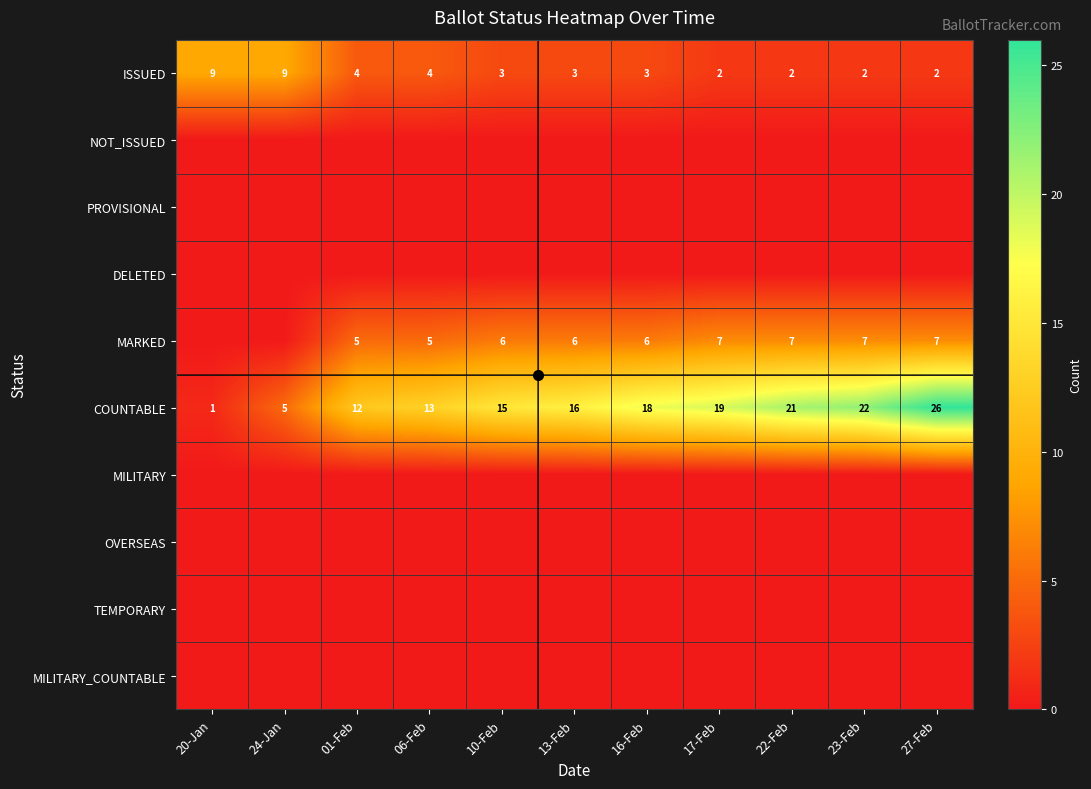

What is the total value across all series at 17-Feb?

28